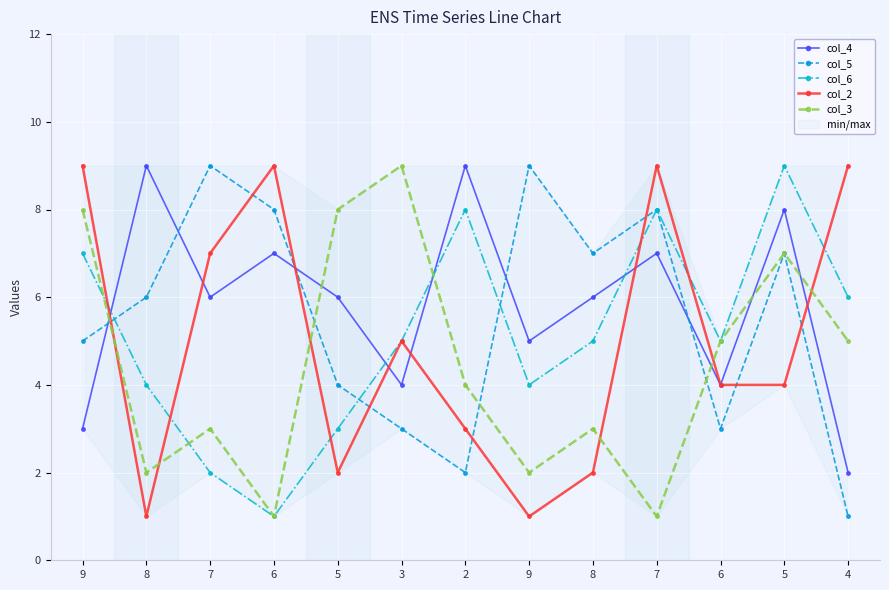

At which label is col_3 closest to 5?

6